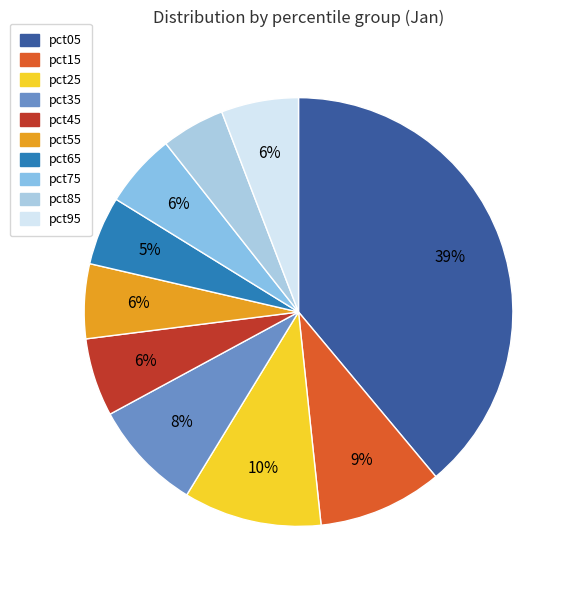

To the nearest percent, what percentage of the pie is pct45?

6%